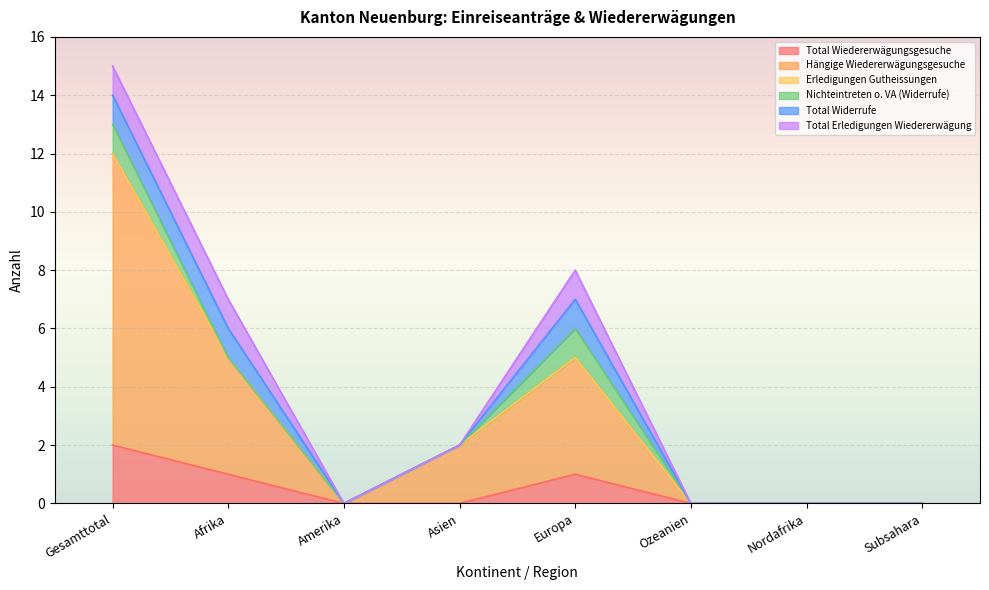

How many values in the Total Widerrufe series exceed 0?

3